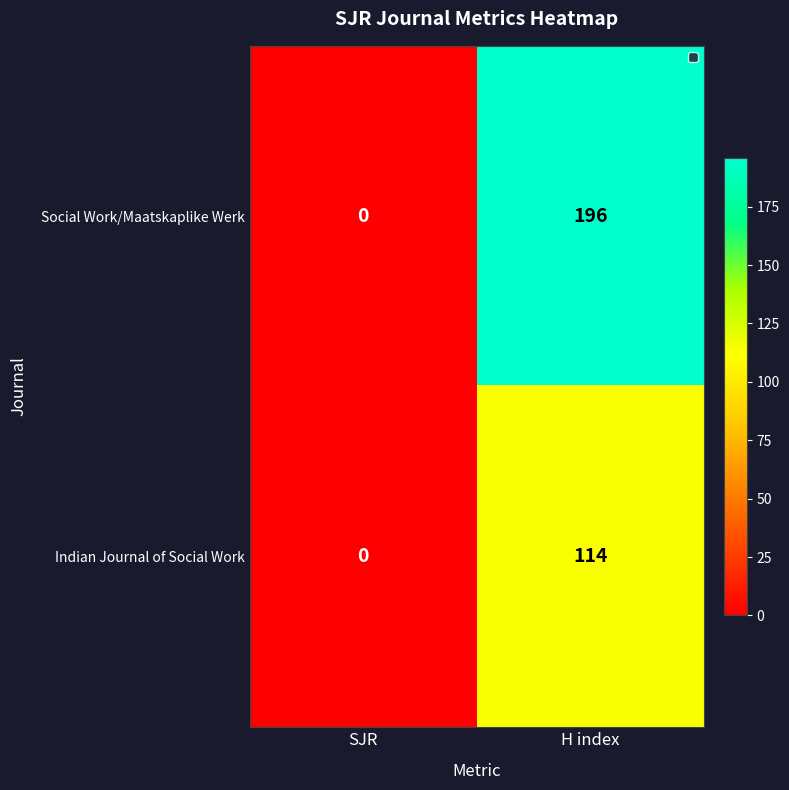

Which series changed the most between SJR and H index?

Social Work/Maatskaplike Werk